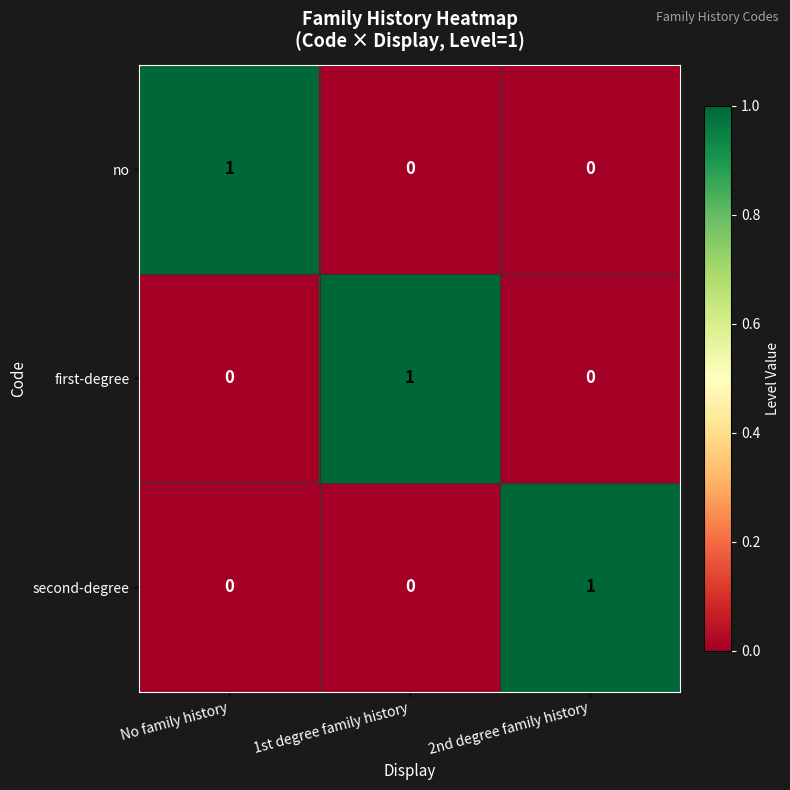

The no series shows 1 at 2nd degree family history. True or false?

False